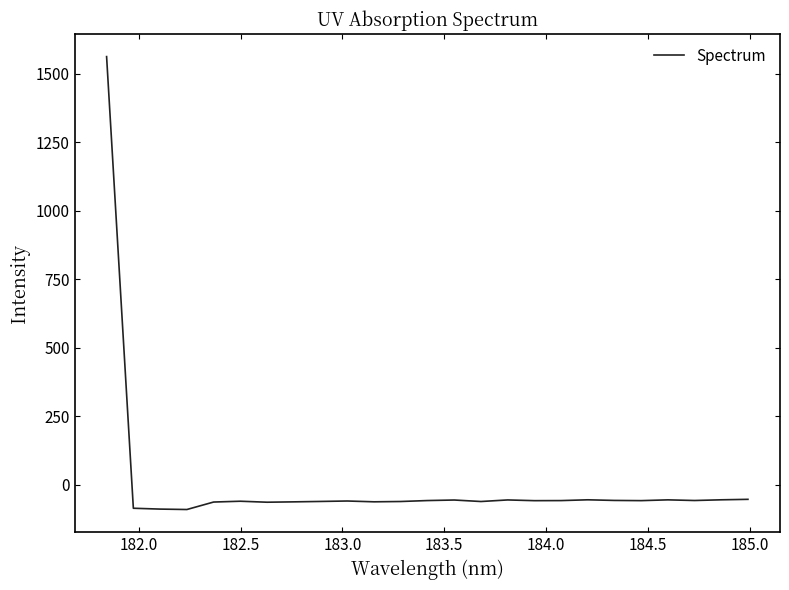

What is the smallest value displayed?

-89.6